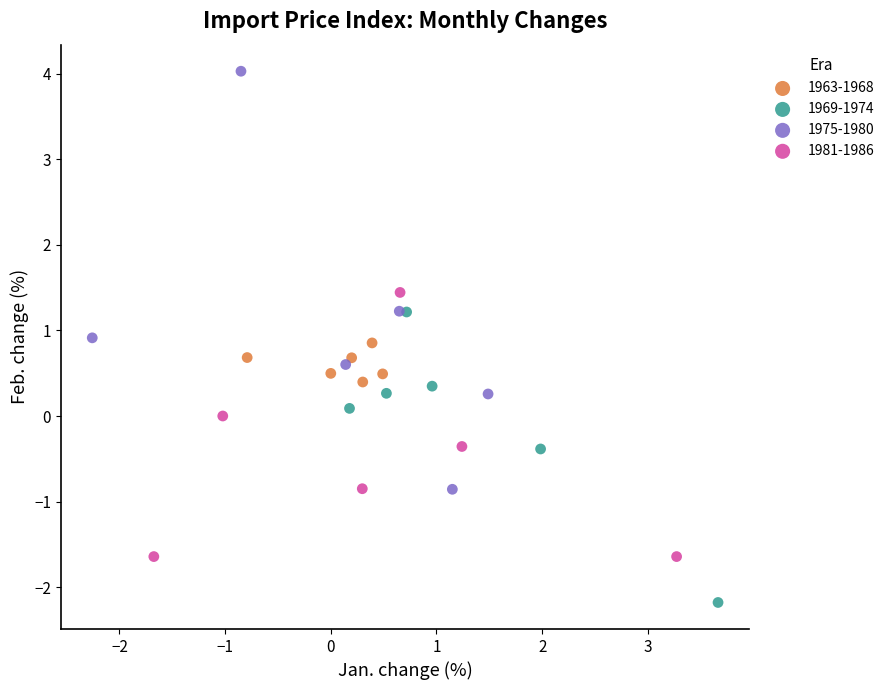

Which series contains the lowest Y value?

1969-1974